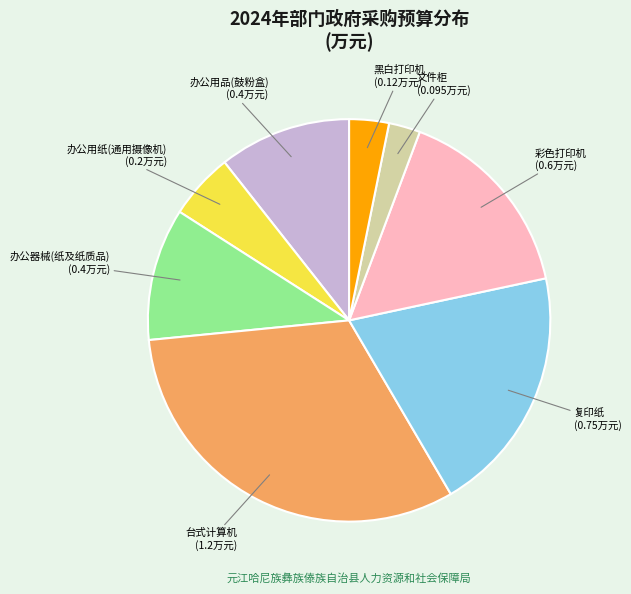

Which has a higher value, 办公用品(鼓粉盒) or 彩色打印机?

彩色打印机